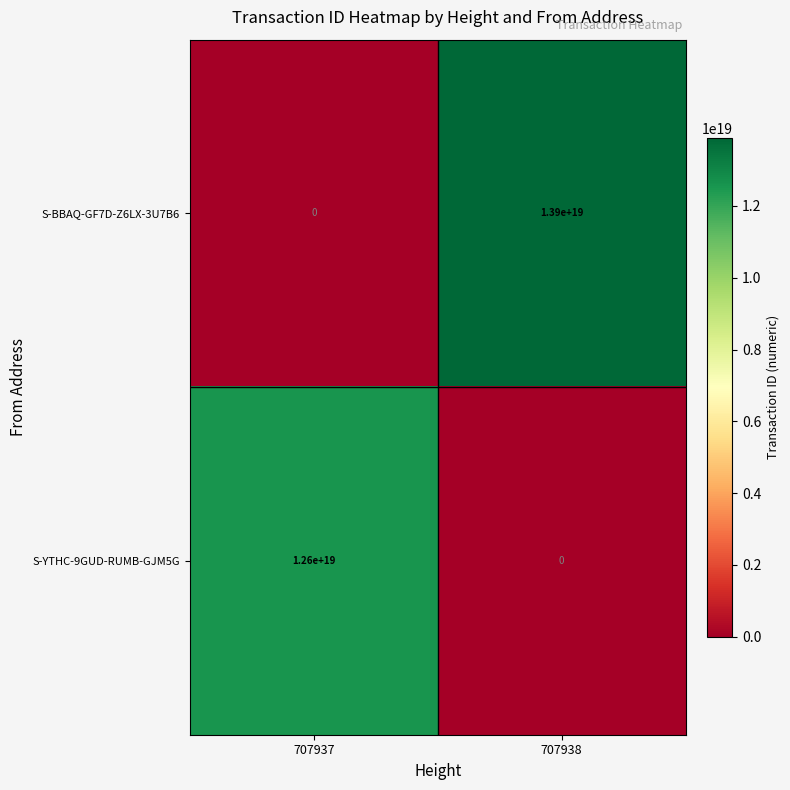

Which series has the largest range (max minus min)?

S-BBAQ-GF7D-Z6LX-3U7B6